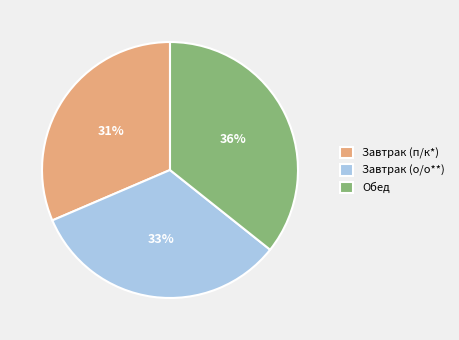

How many slices are in this pie chart?

3